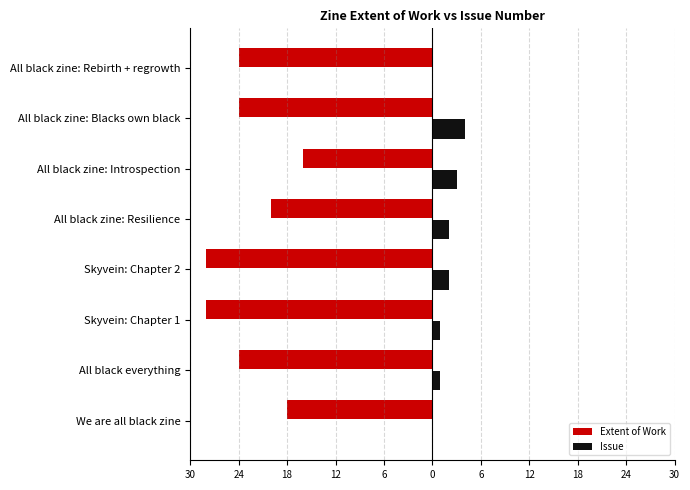

Which series has the largest range (max minus min)?

Extent of Work